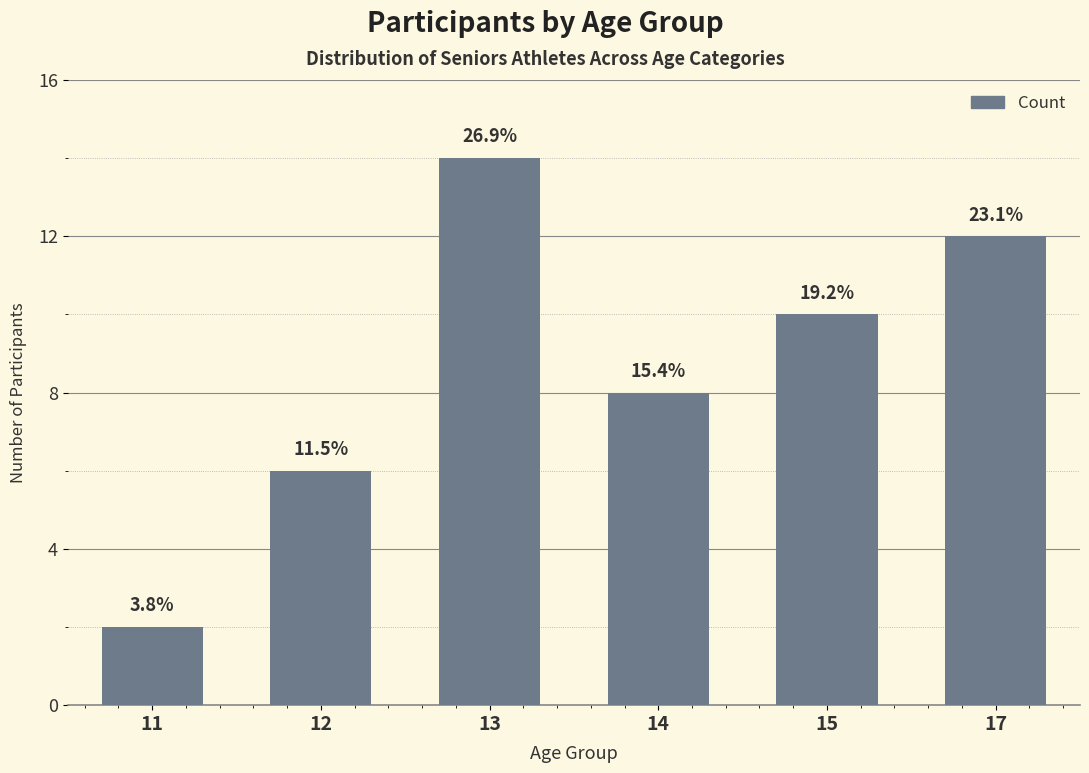

Does the chart contain any negative values?

No